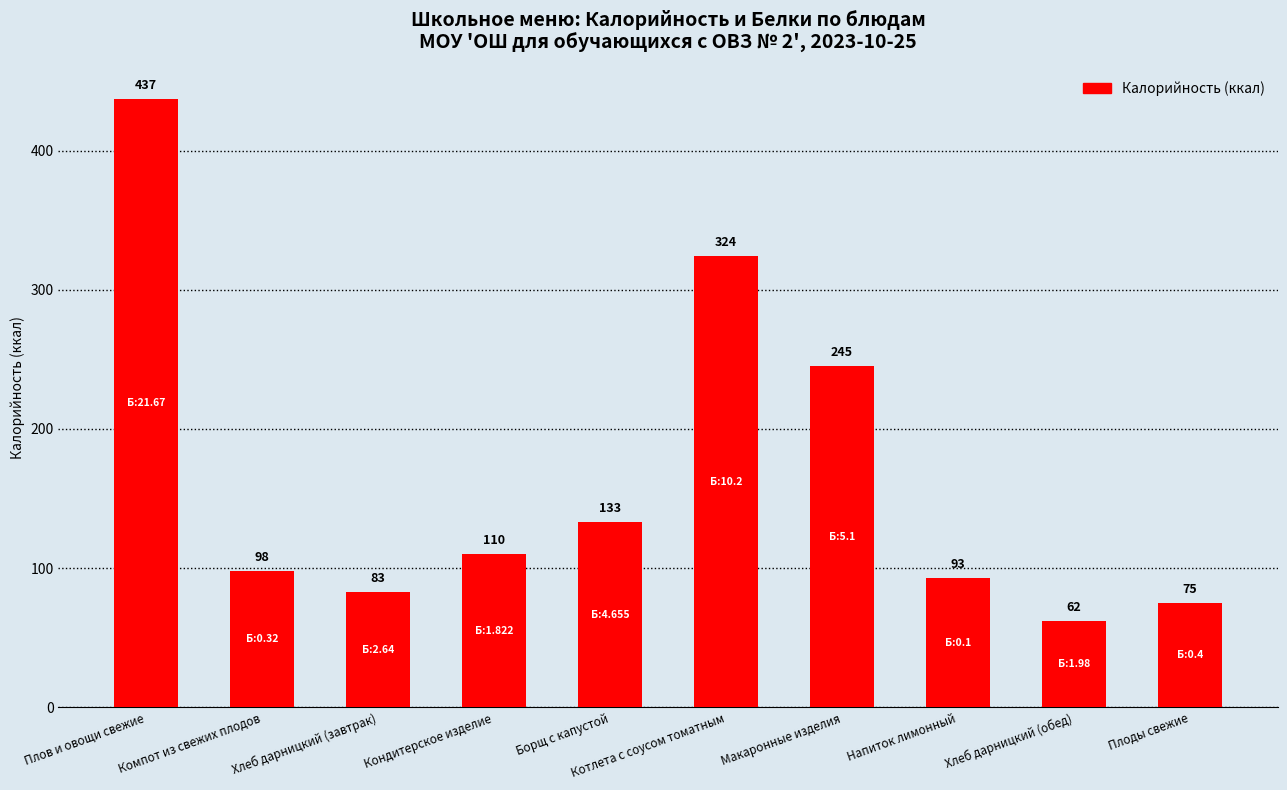

Where is the data nearest to the value 249?

Макаронные изделия